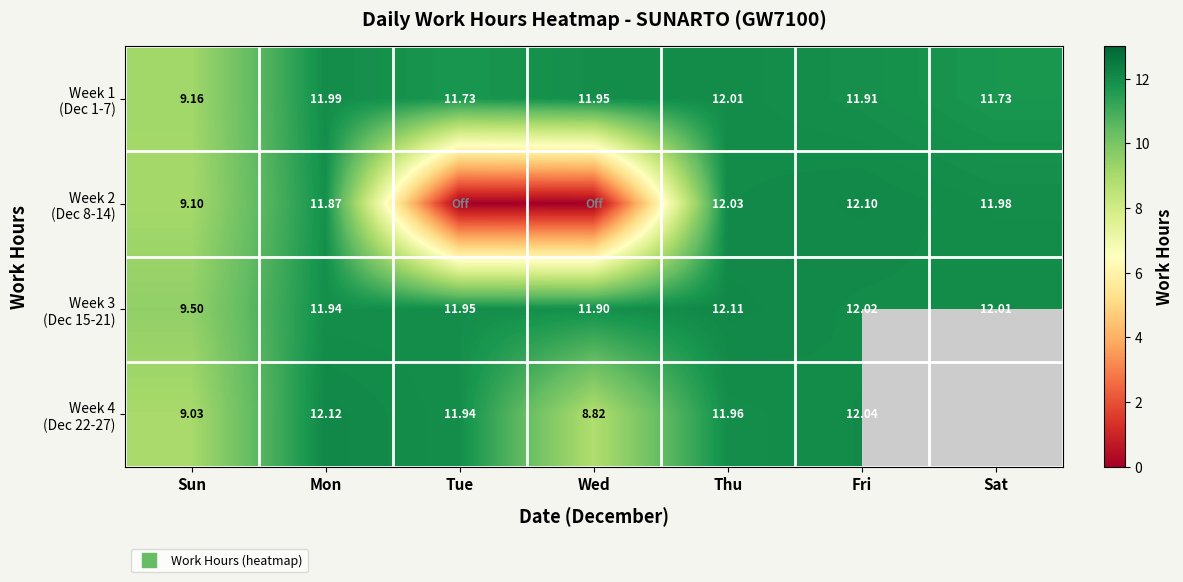

Is it true that Week 3 (Dec 15-21) equals 4.1 at Sun?

False